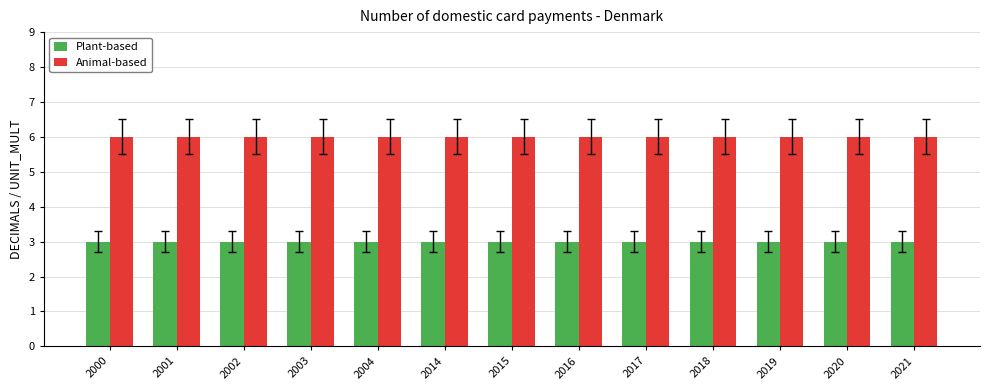

What is the highest value of the Plant-based series?

3